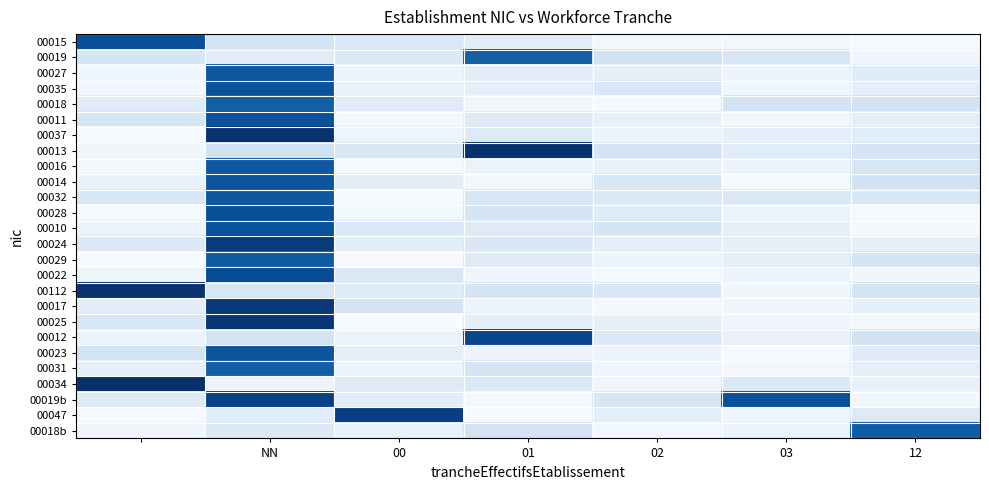

Count the number of data series in this chart.

26